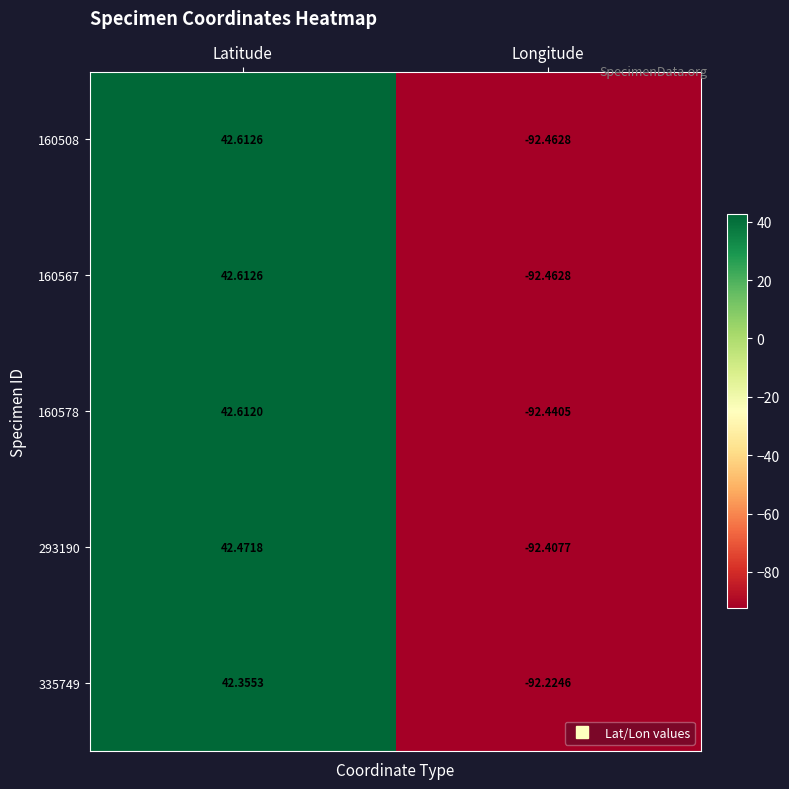

Rank the categories by 293190 value from lowest to highest.

Longitude, Latitude